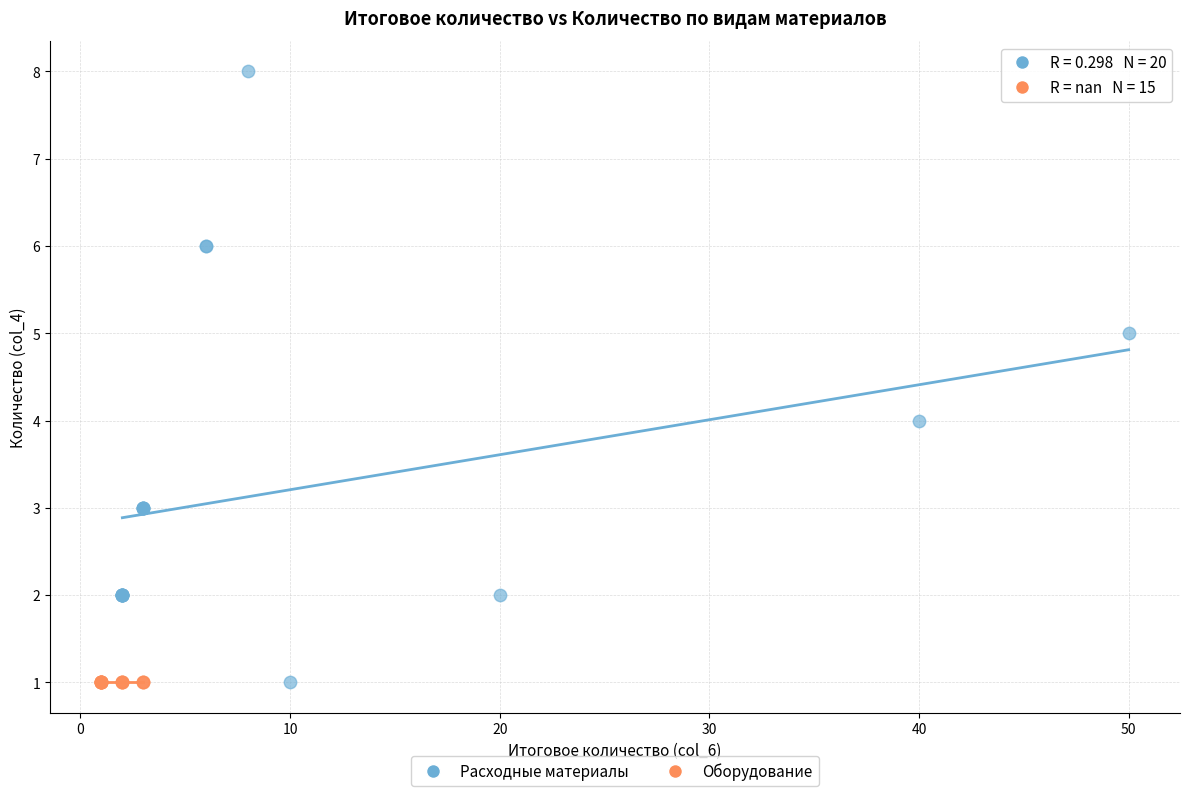

Which series reaches the maximum Y coordinate?

Расходные материалы